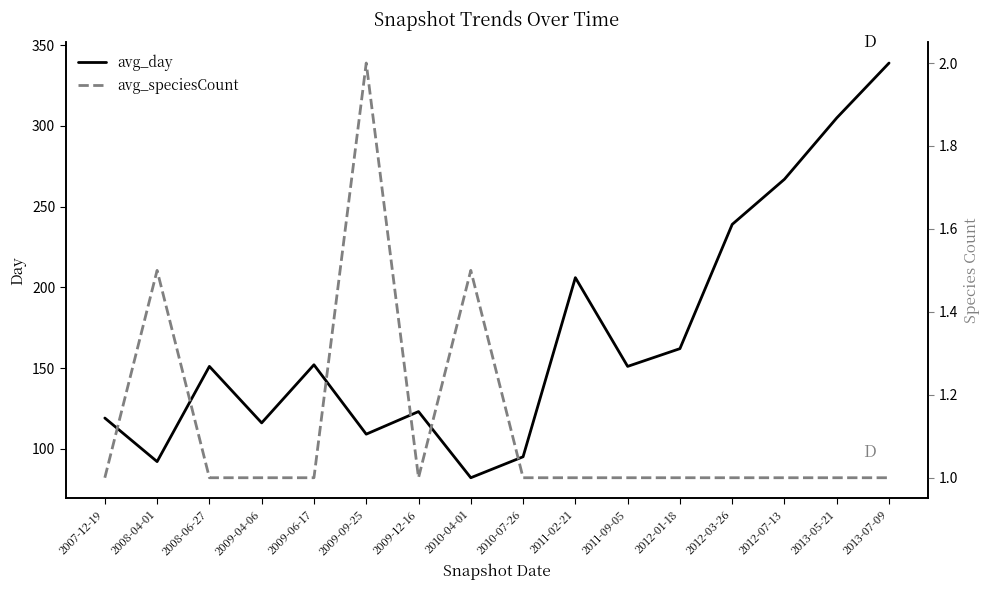

At which category does avg_speciesCount reach its first local peak?

2008-04-01